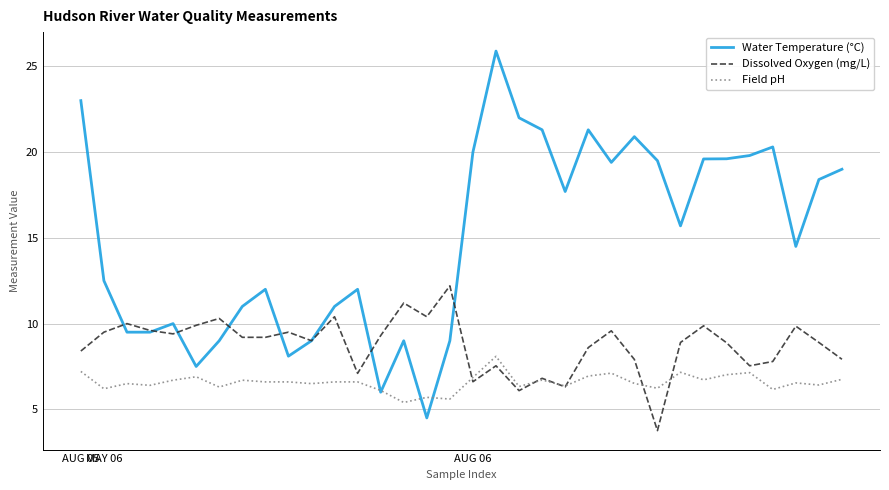

What is the highest value of the Water Temperature (°C) series?

25.9